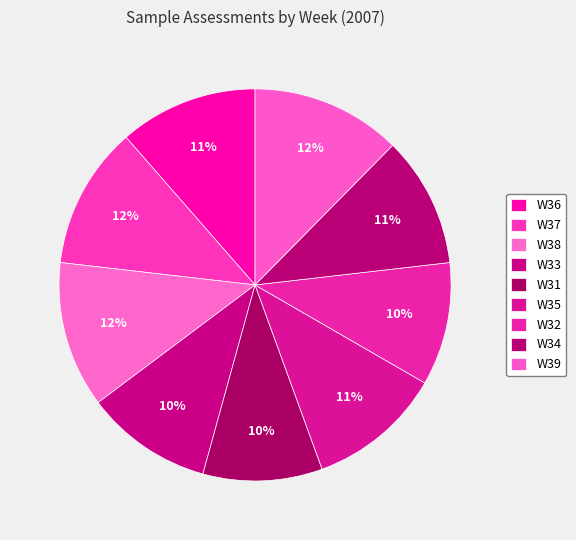

What is the largest slice in the pie chart?

W39